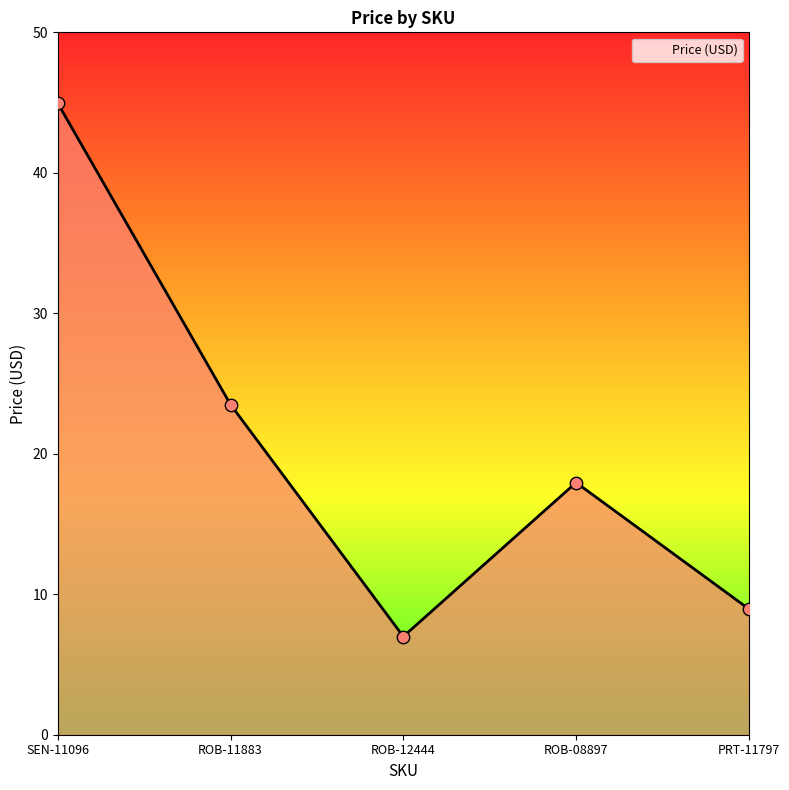

Approximately how many times larger is the value at SEN-11096 compared to ROB-11883?

1.9